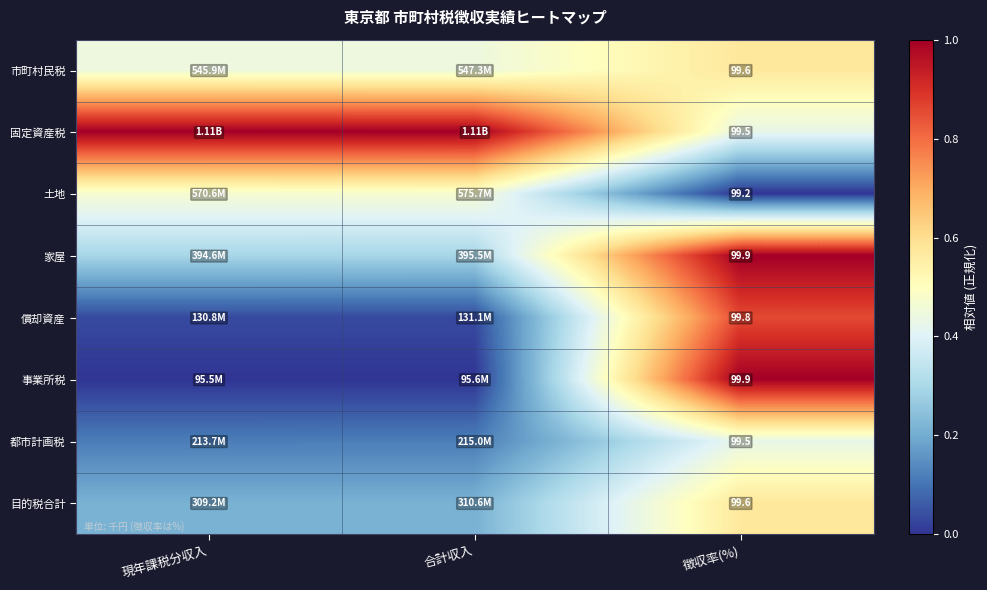

The 事業所税 series shows 0.0 at 合計収入. True or false?

True